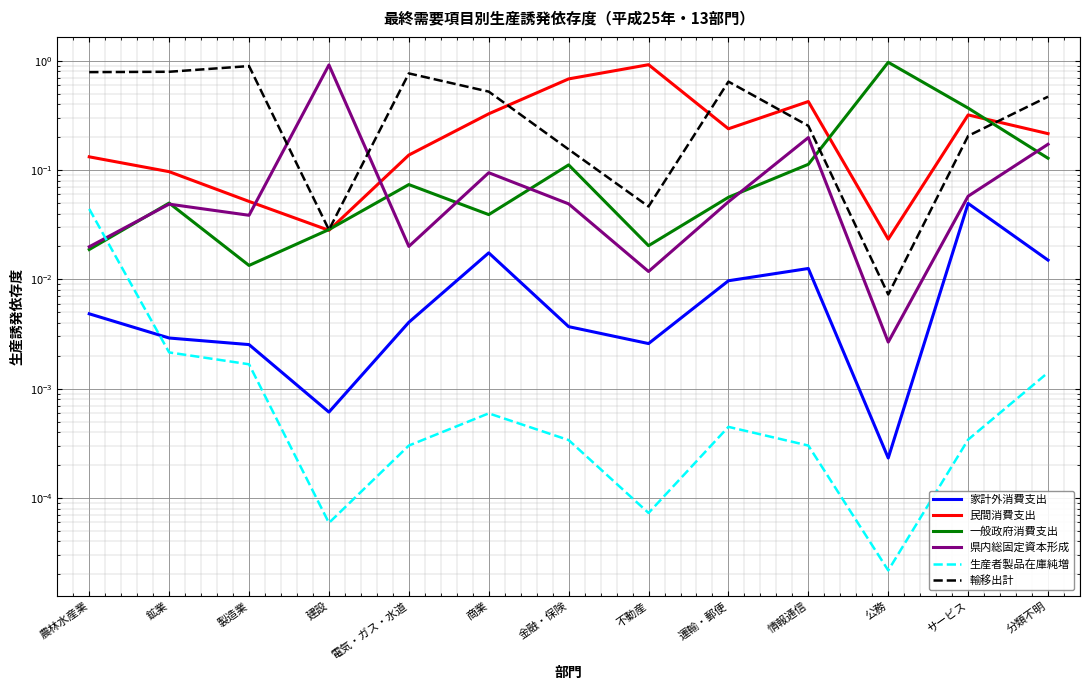

Between 運輸・郵便 and 金融・保険, which is larger?

運輸・郵便